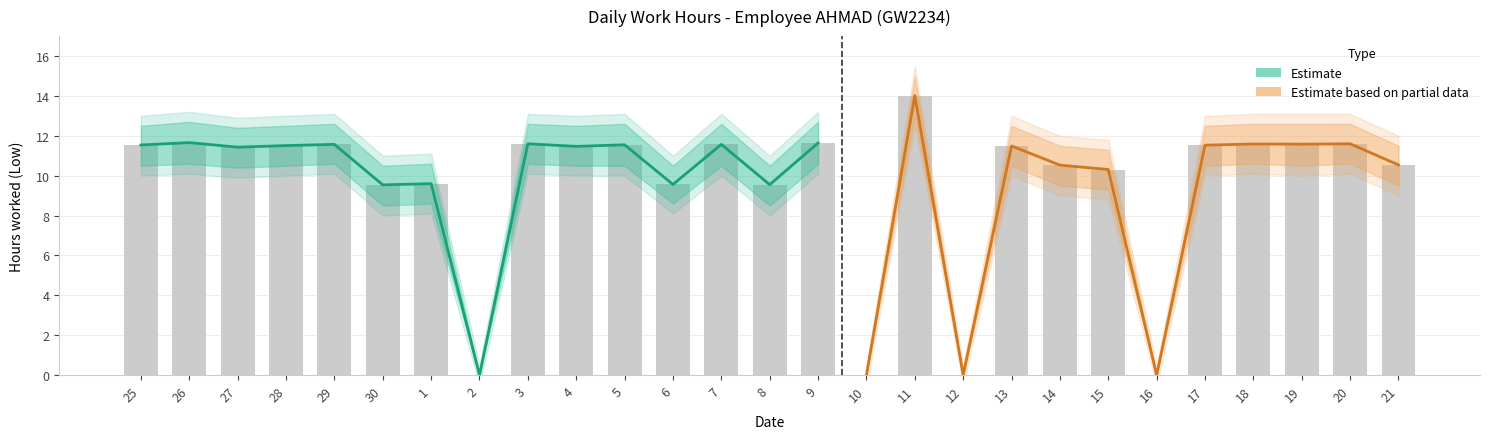

How many categories are shown in the chart?

27